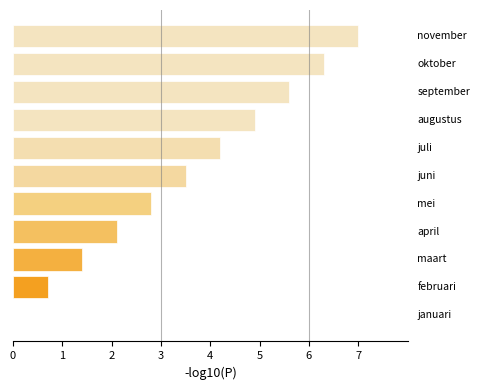

How many distinct data groups are displayed?

1